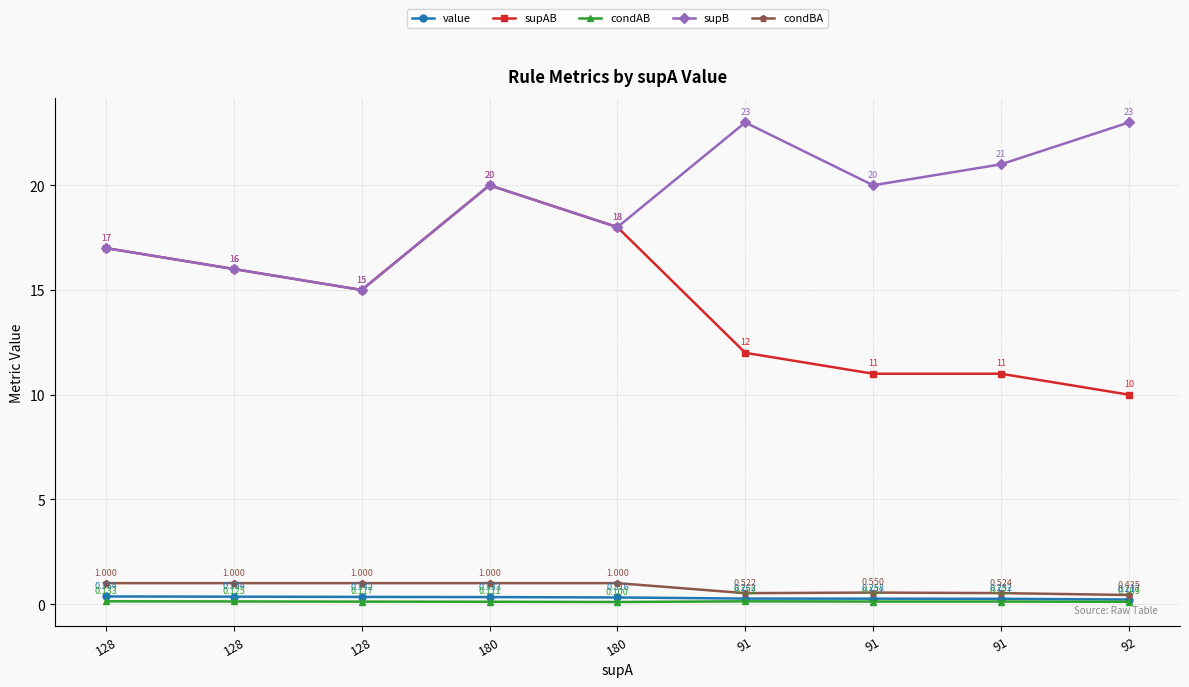

How many lines are shown in the chart?

5